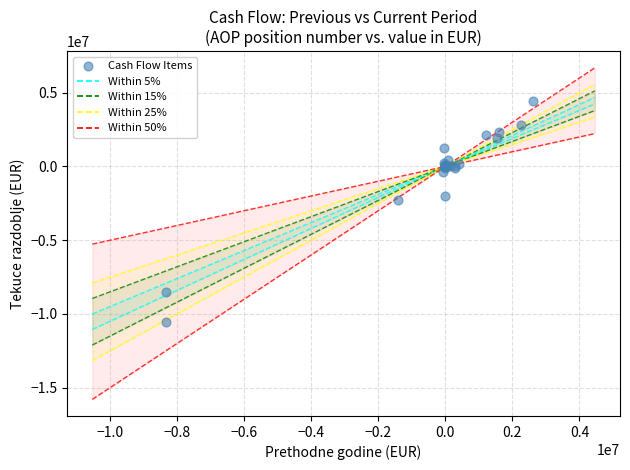

What Y value in the scatter plot is closest to -3033022?

-2302289